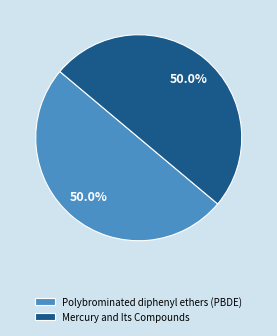

How many segments does this pie chart have?

2